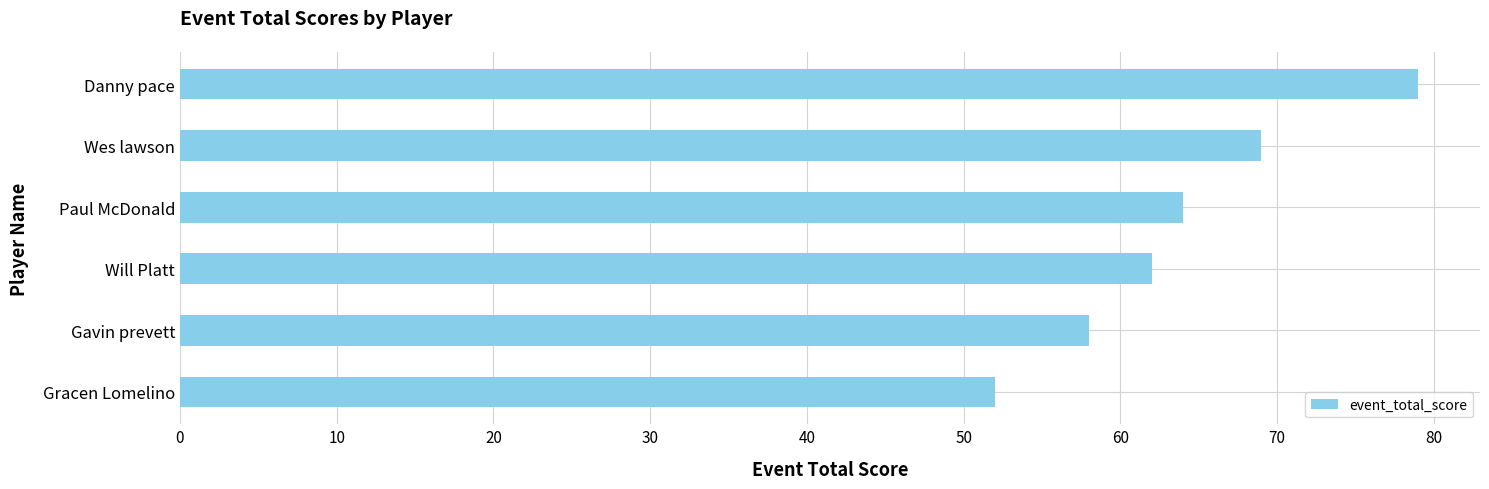

How many data points does each series have?

6